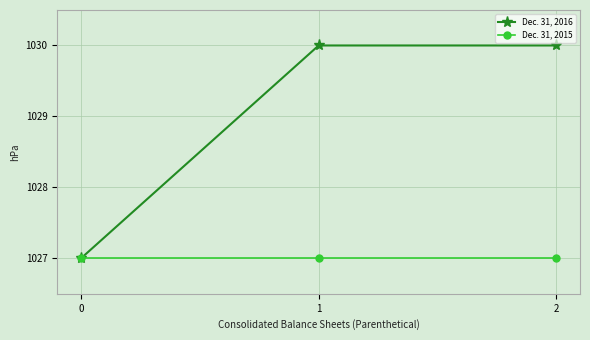

Is the value of Dec. 31, 2015 at 2 greater than the value of Dec. 31, 2016 at 1?

No